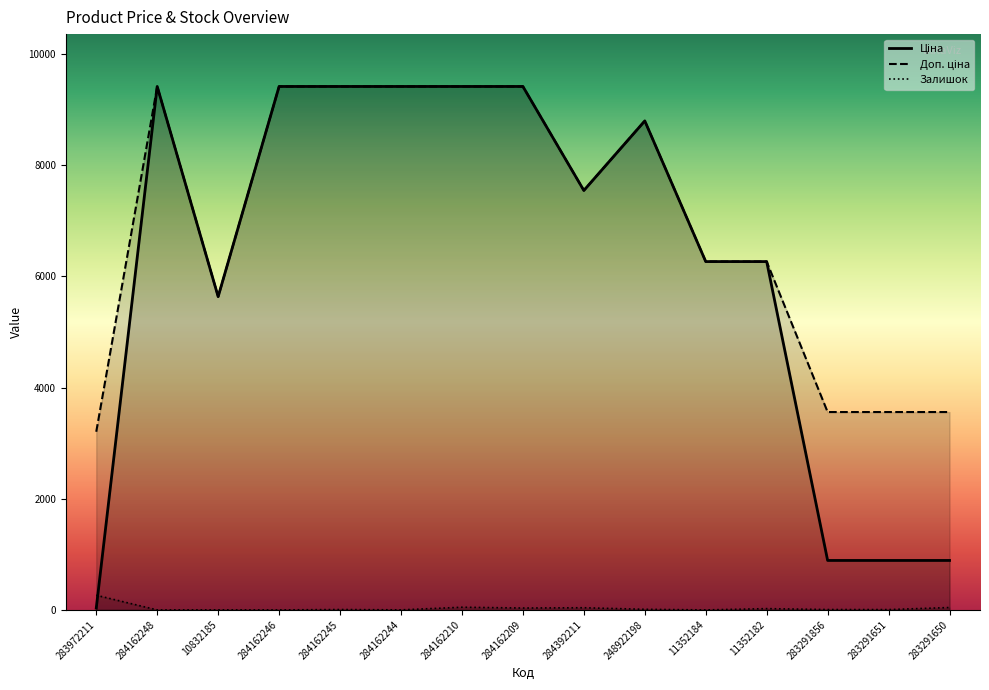

True or false: Залишок and Доп. ціна cross at least once.

False